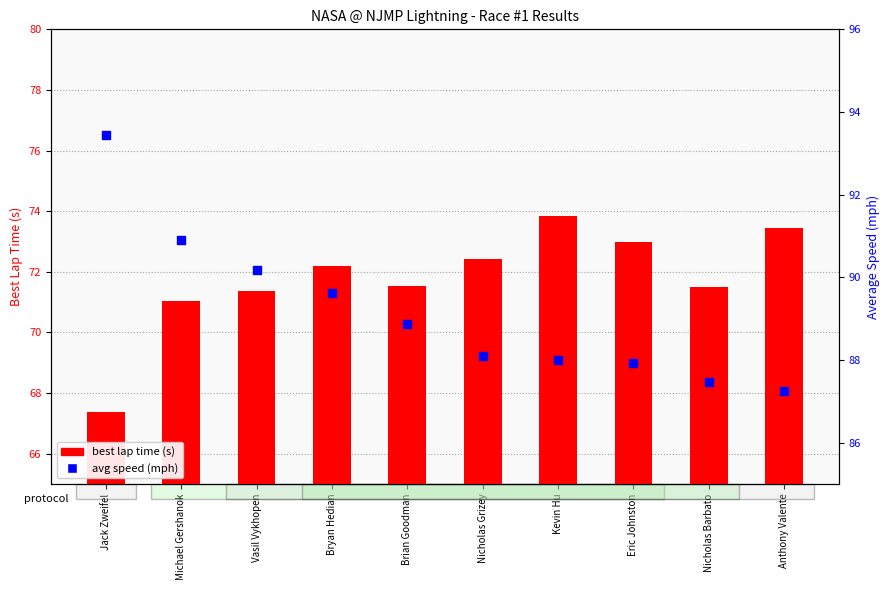

At which category is the sum across all series the highest?

Michael Gershanok